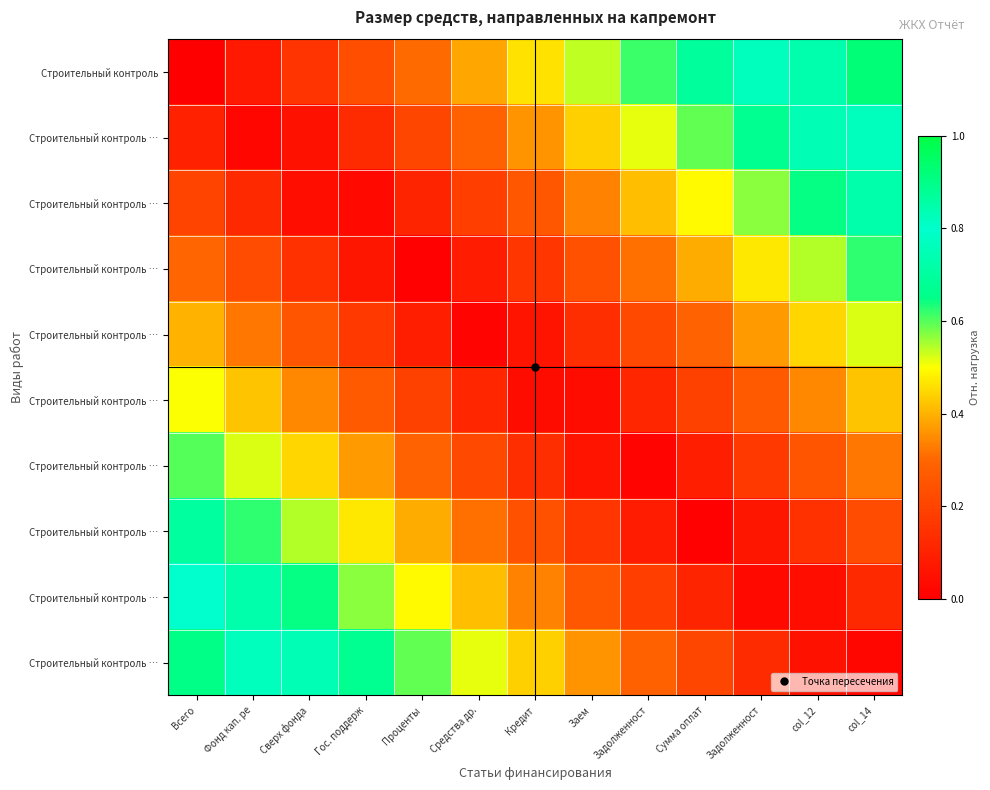

Count the number of categories in the chart.

13